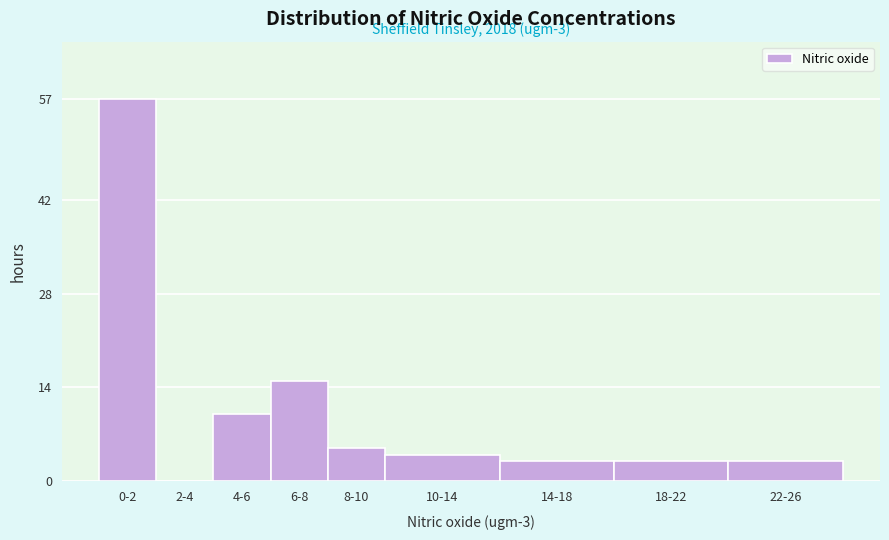

Reading left to right, transcribe all the data shown in this chart.

0-2=57	2-4=0	4-6=10	6-8=15	8-10=5	10-14=4	14-18=3	18-22=3	22-26=3